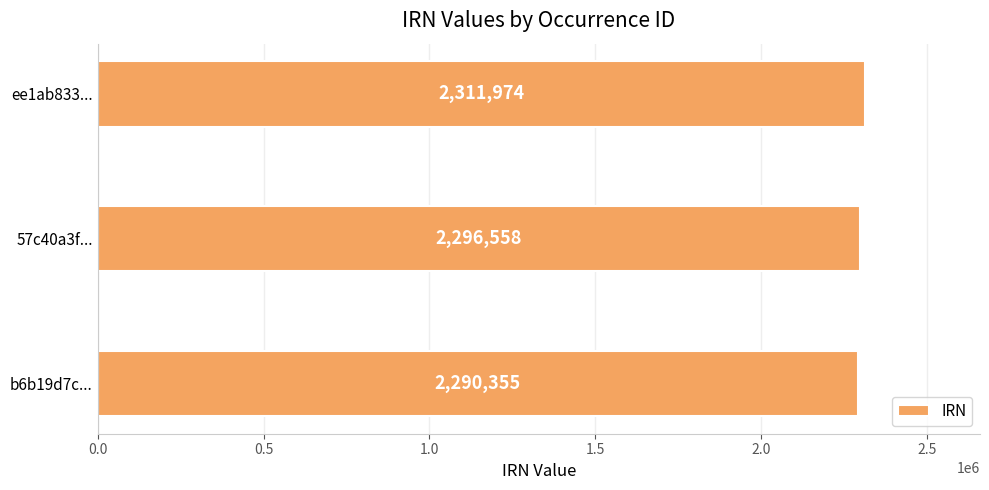

Approximately how many times larger is the value at 57c40a3f... compared to ee1ab833...?

1.0